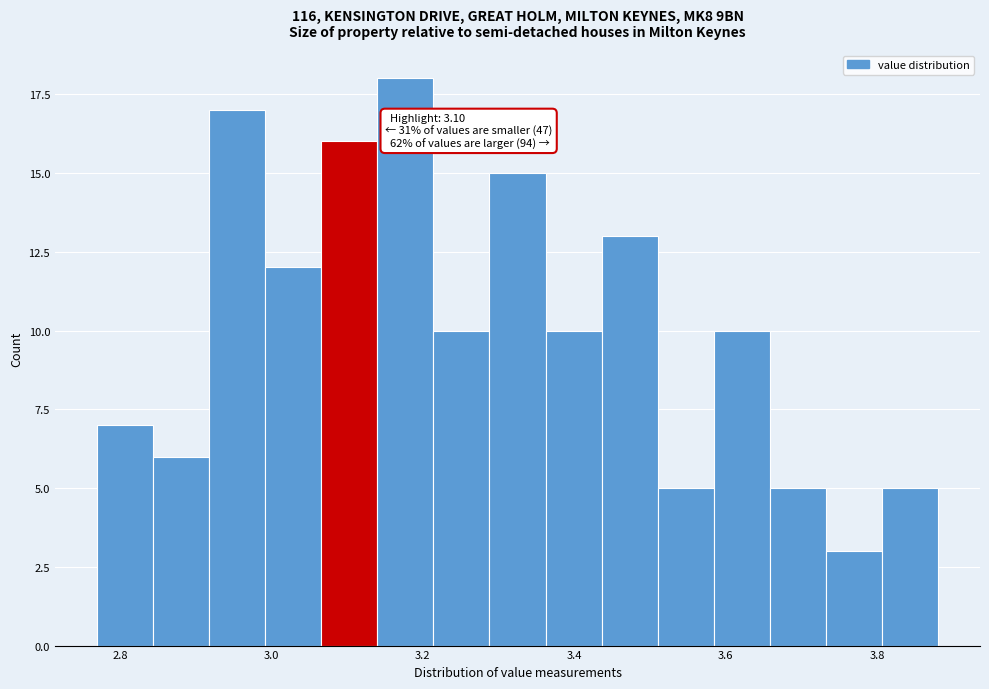

Read against the x-axis, roughly where is the centre of the tallest bar?

3.18